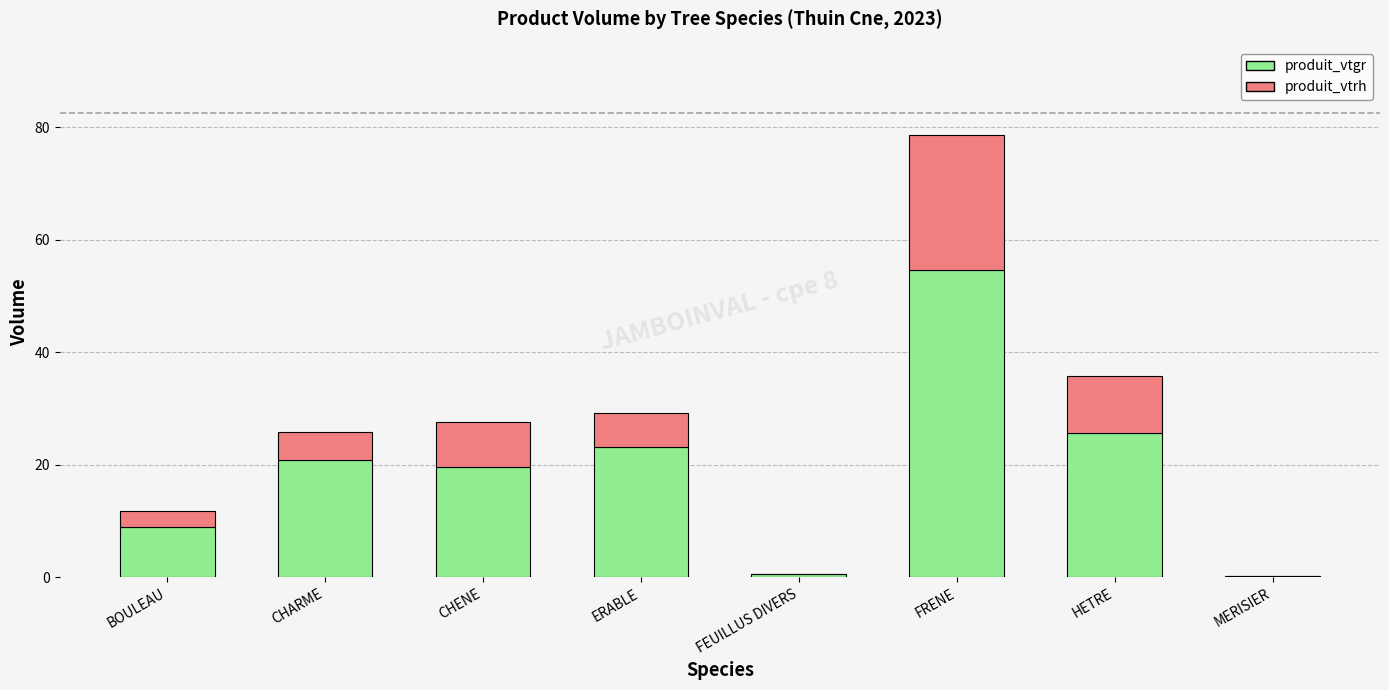

What is the approximate value of produit_vtgr at CHARME?

20.8